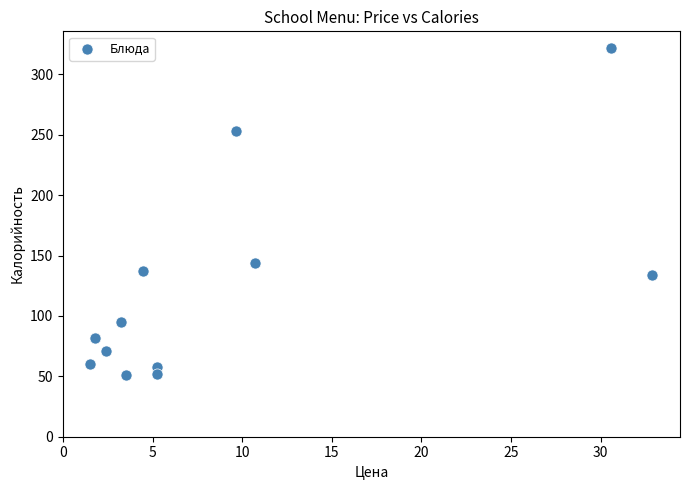

What Y value in the scatter plot is closest to 186?

144